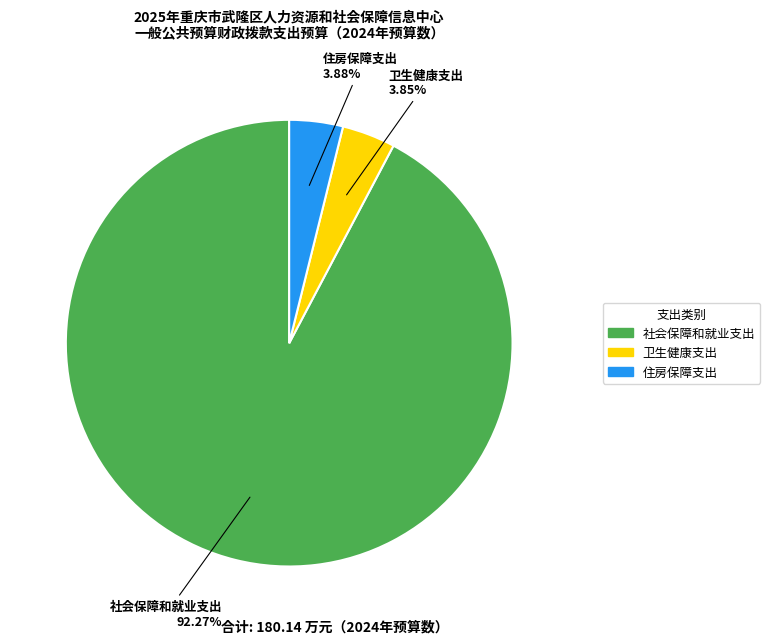

Is there any slice that represents more than half of the pie?

Yes